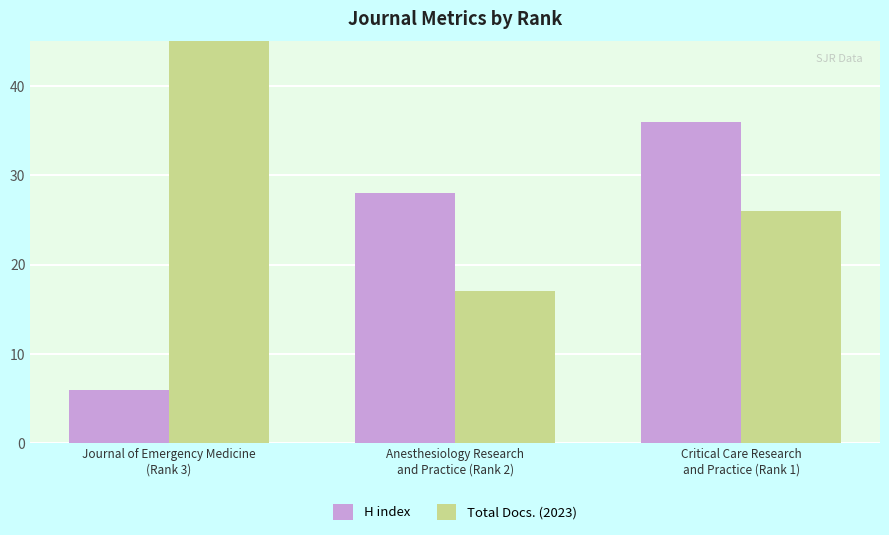

Reading left to right, transcribe all the data shown in this chart.

H index: 6	28	36
Total Docs. (2023): 46	17	26